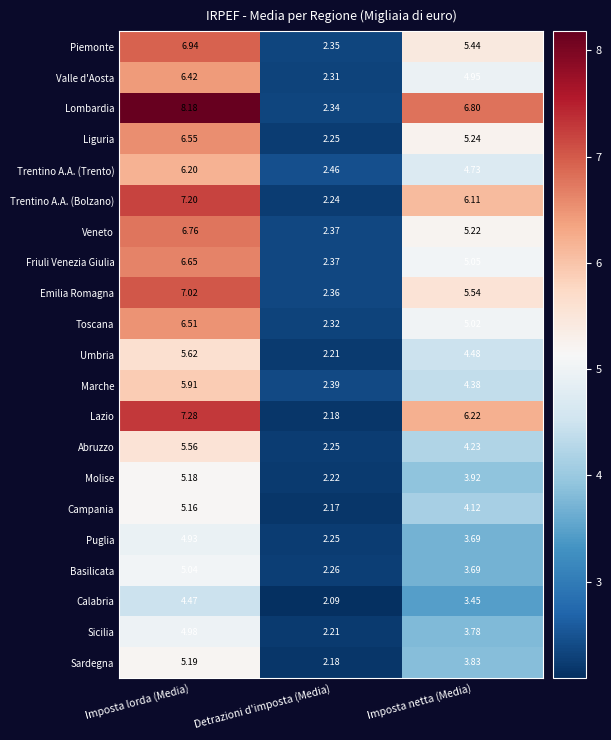

List the series in order of their peak value, highest first.

Lombardia, Lazio, Trentino A.A. (Bolzano), Emilia Romagna, Piemonte, Veneto, Friuli Venezia Giulia, Liguria, Toscana, Valle d'Aosta, Trentino A.A. (Trento), Marche, Umbria, Abruzzo, Sardegna, Molise, Campania, Basilicata, Sicilia, Puglia, Calabria